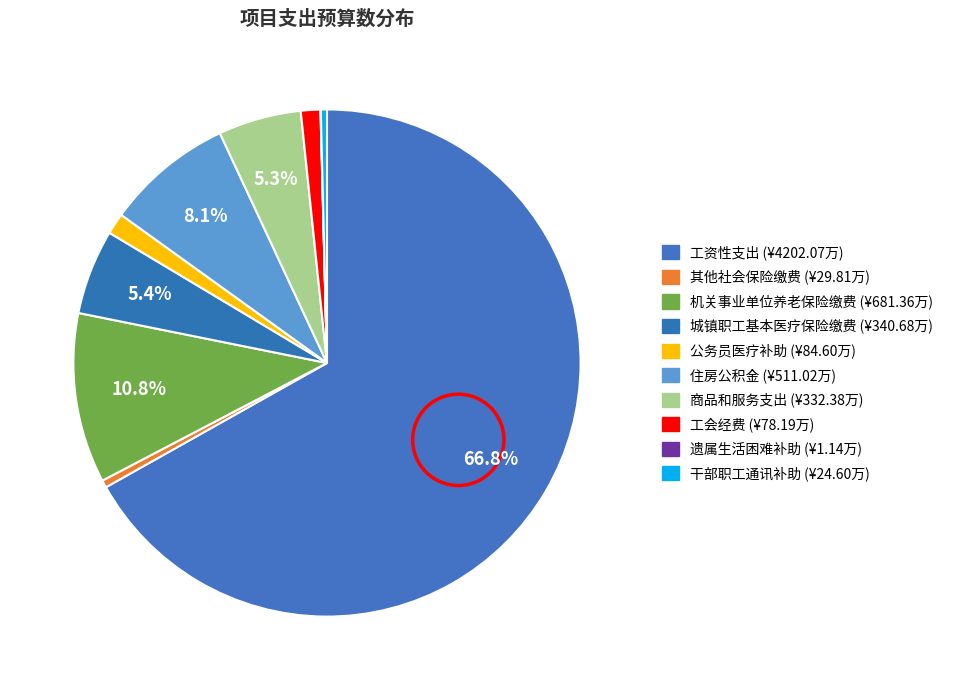

Count the number of slices in the pie.

10